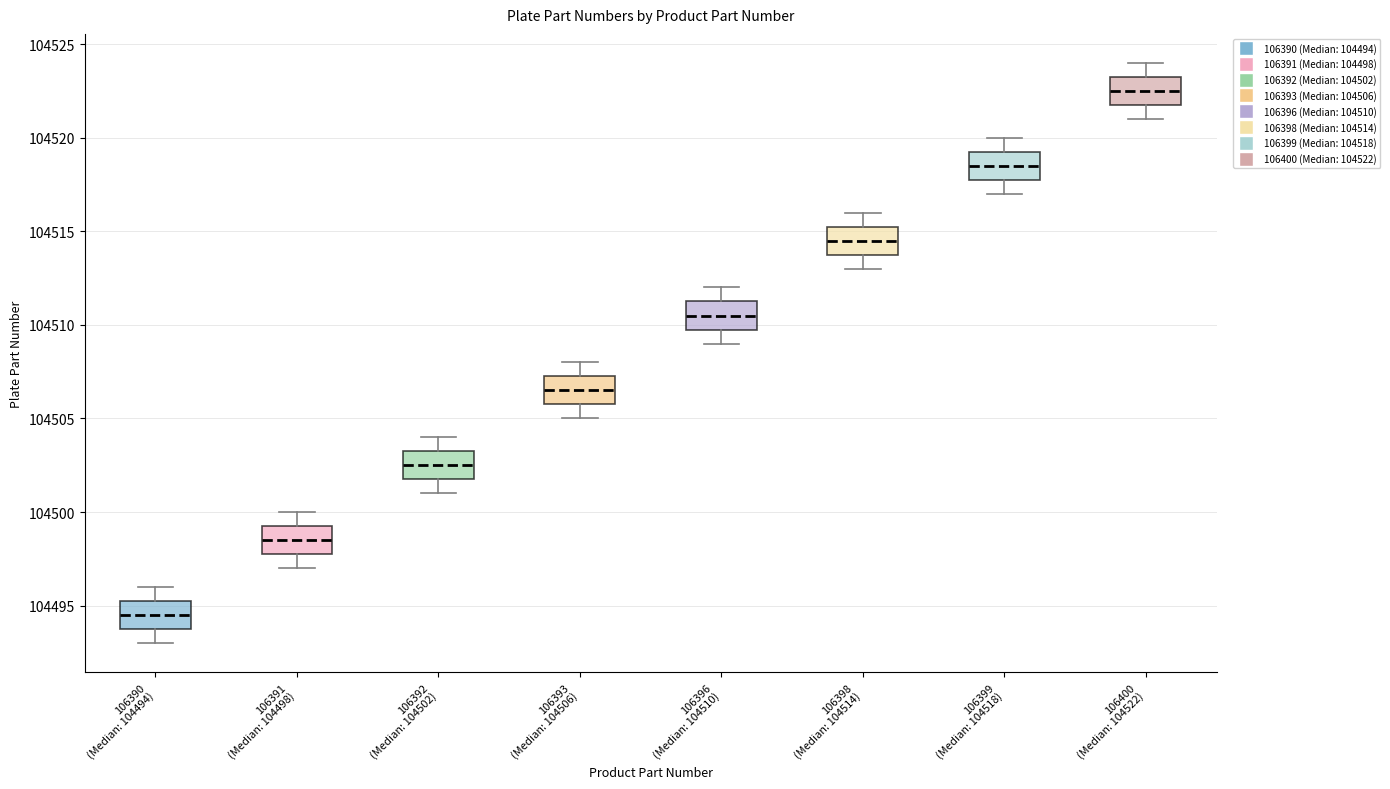

Where is the upper edge of the box for 106400 (Median: 104522) on the y-axis? The values are not printed on the chart, so give them approximately, as read against the axis.

104523.5